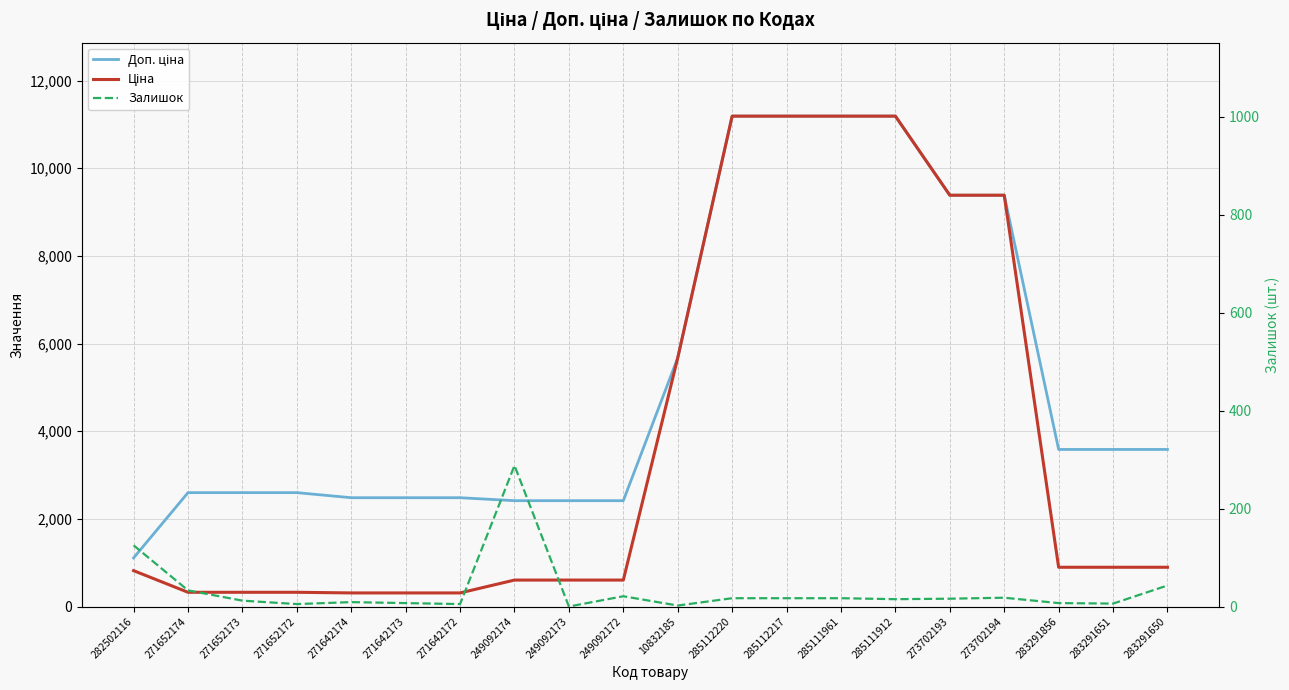

Is it true that Залишок equals 195.1 at 282502116?

False